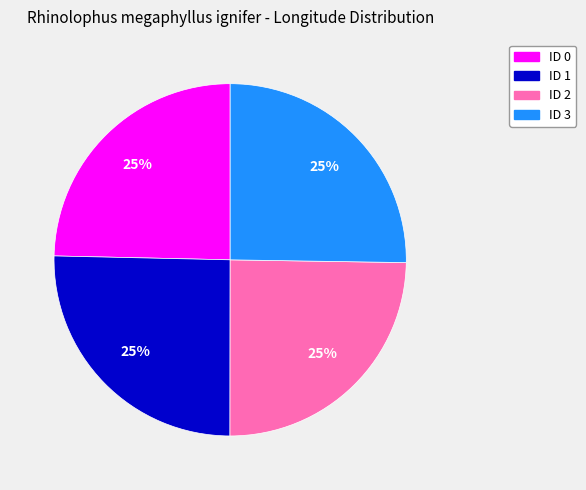

Is there a majority slice in this chart?

No